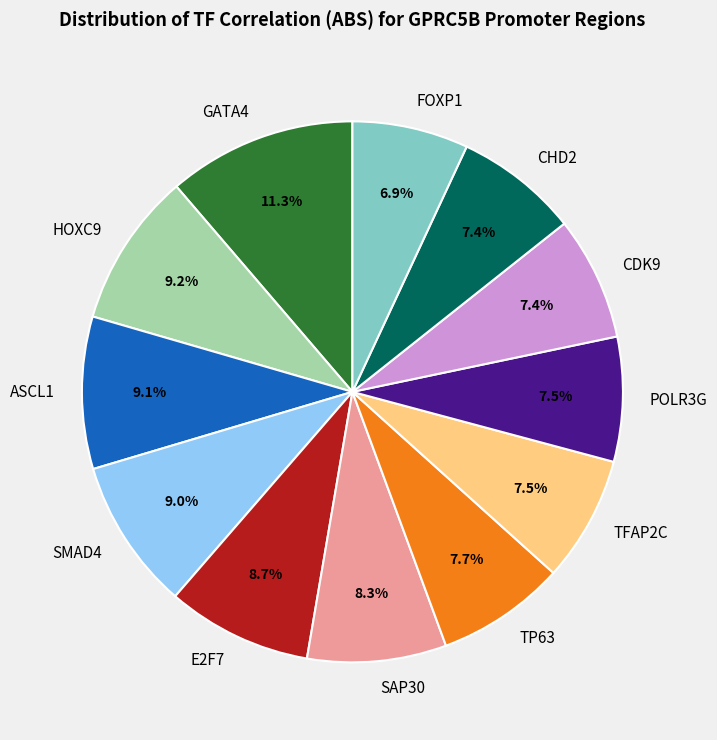

The GATA4 slice represents 4% of the pie. True or false?

False